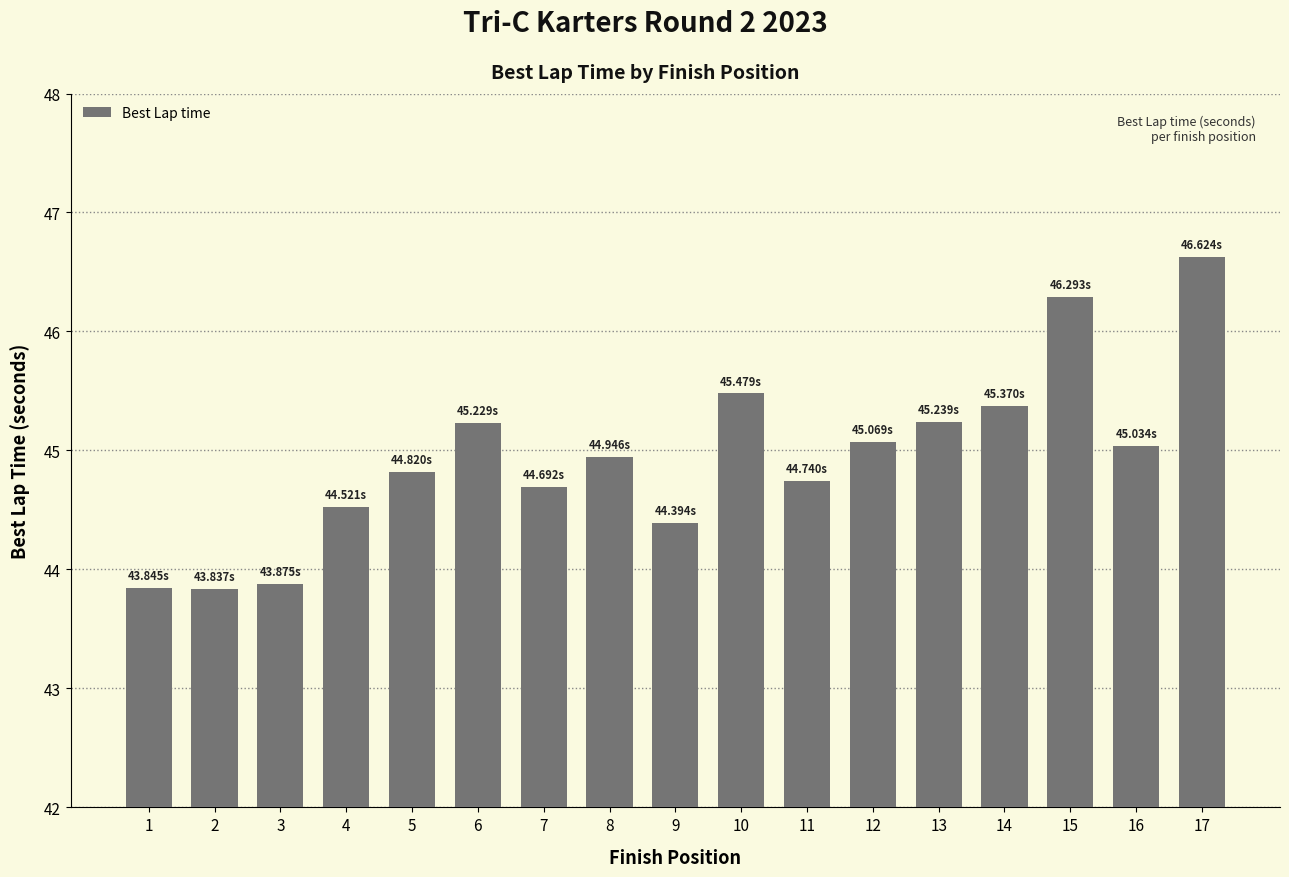

How many bars are there in total?

17